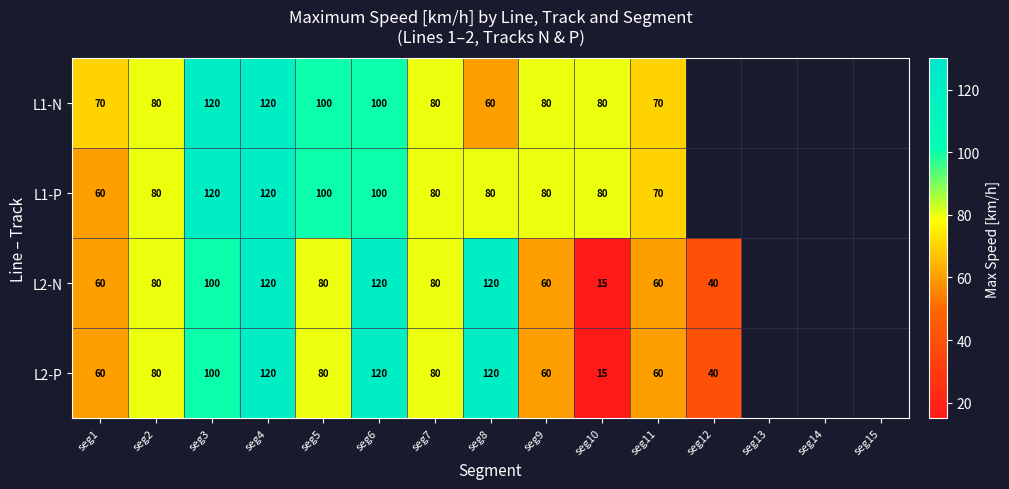

Is the value of L1-N at seg2 greater than the value of L2-N at seg11?

Yes